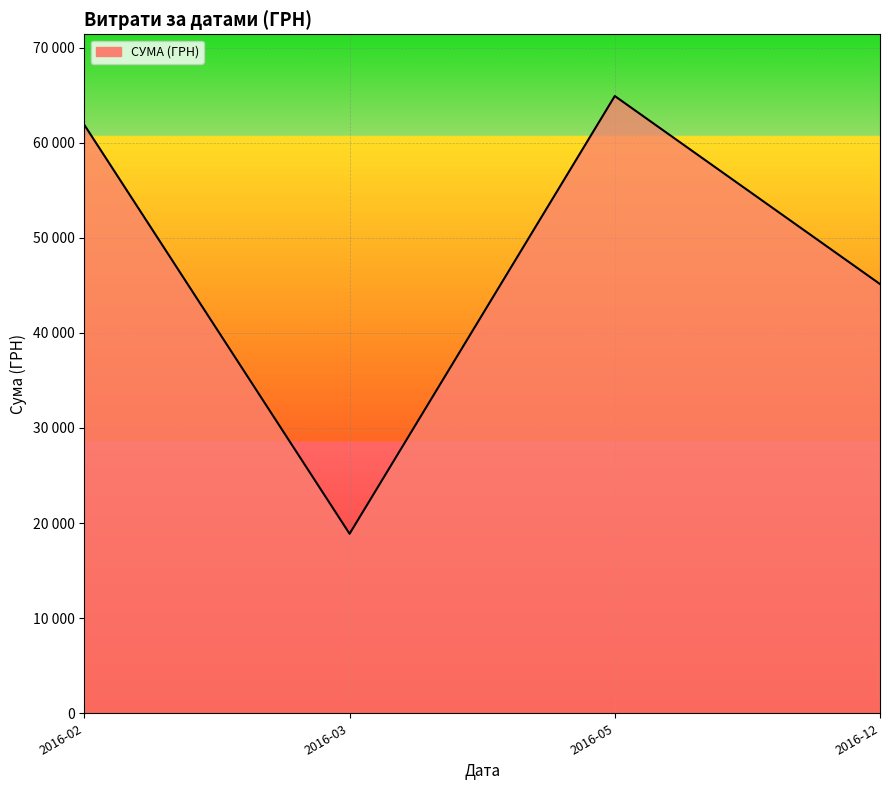

Where is the first local maximum?

2016-05